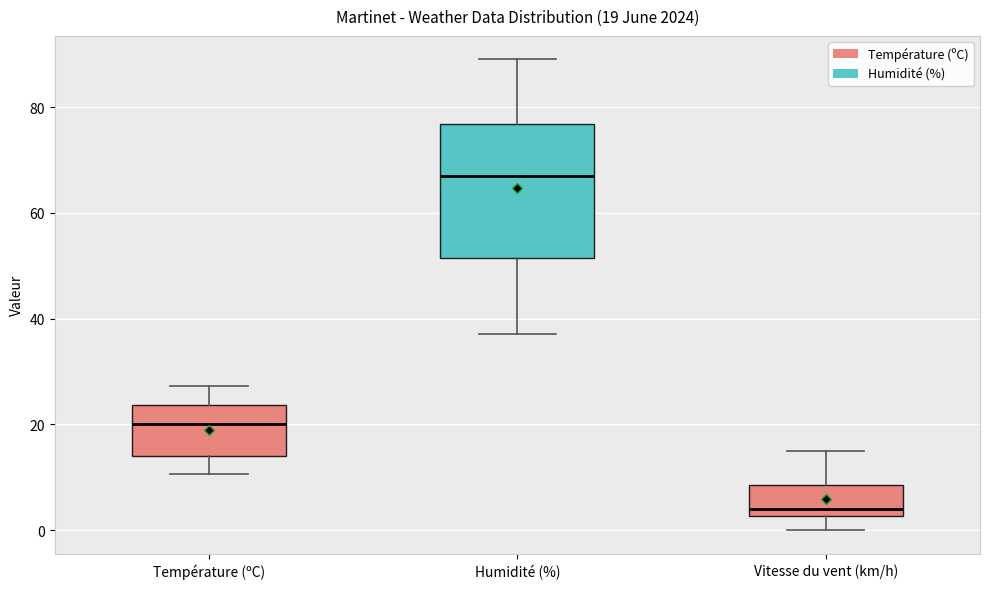

Which box's median line is the lowest?

Vitesse du vent (km/h)